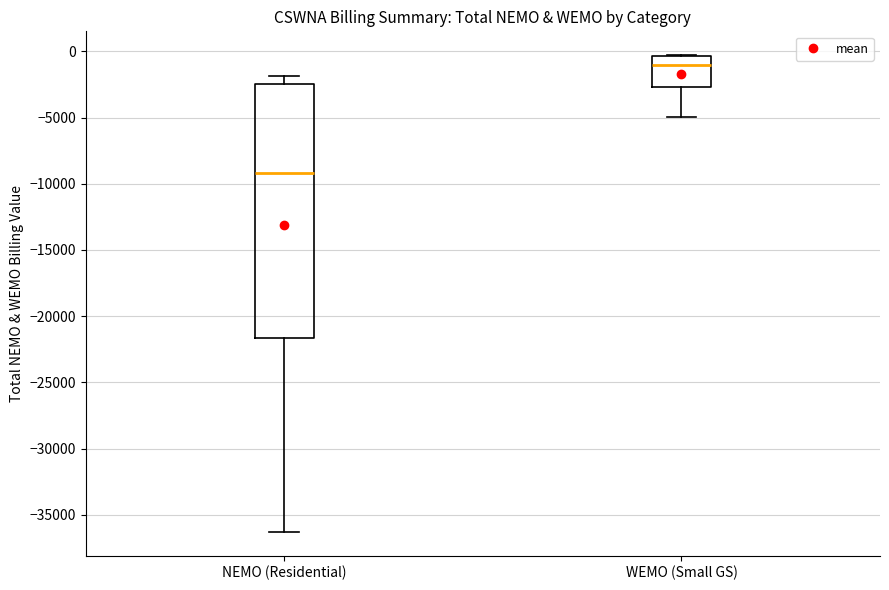

Which box is the tallest, from its lower edge to its upper edge?

NEMO (Residential)